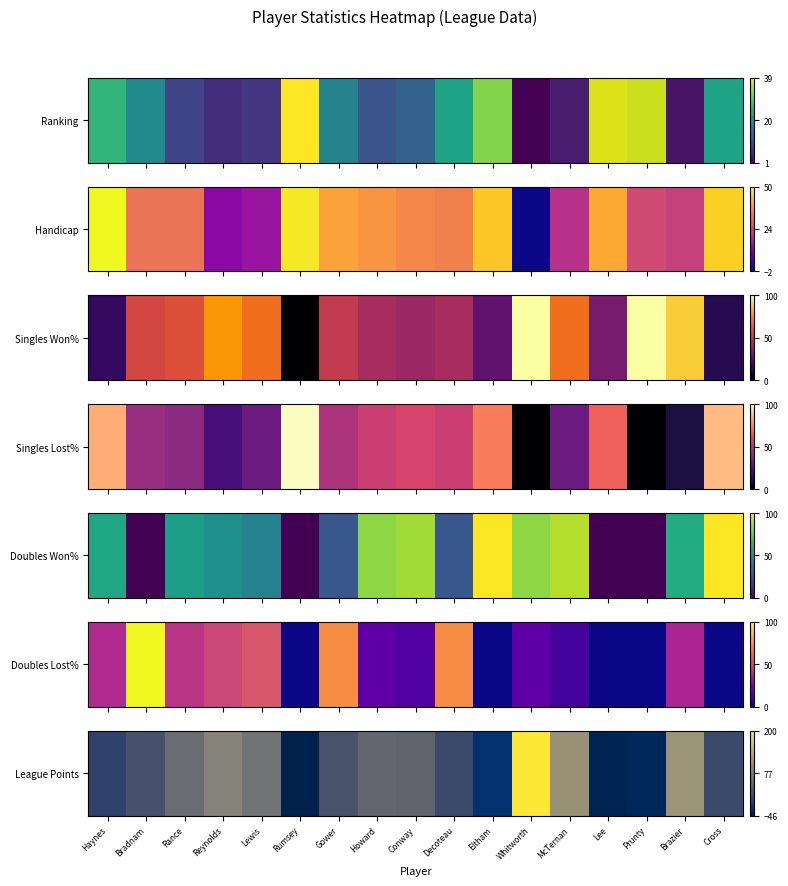

What is the approximate value at McTernan, to the nearest 10?

100